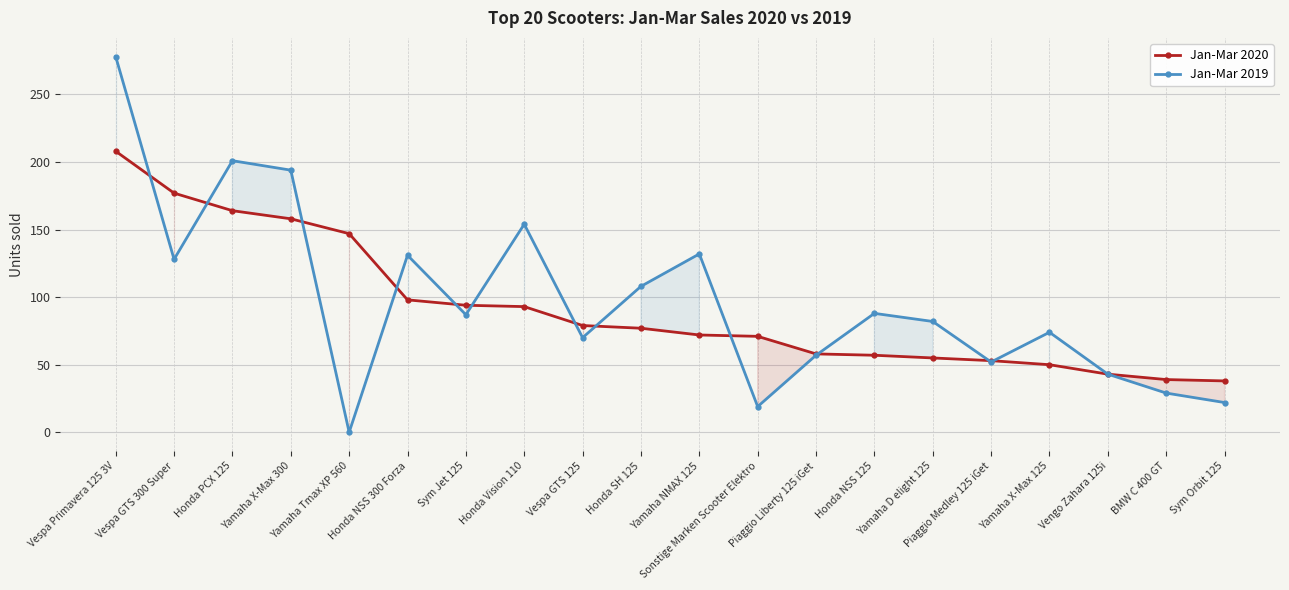

How many lines are shown in the chart?

2